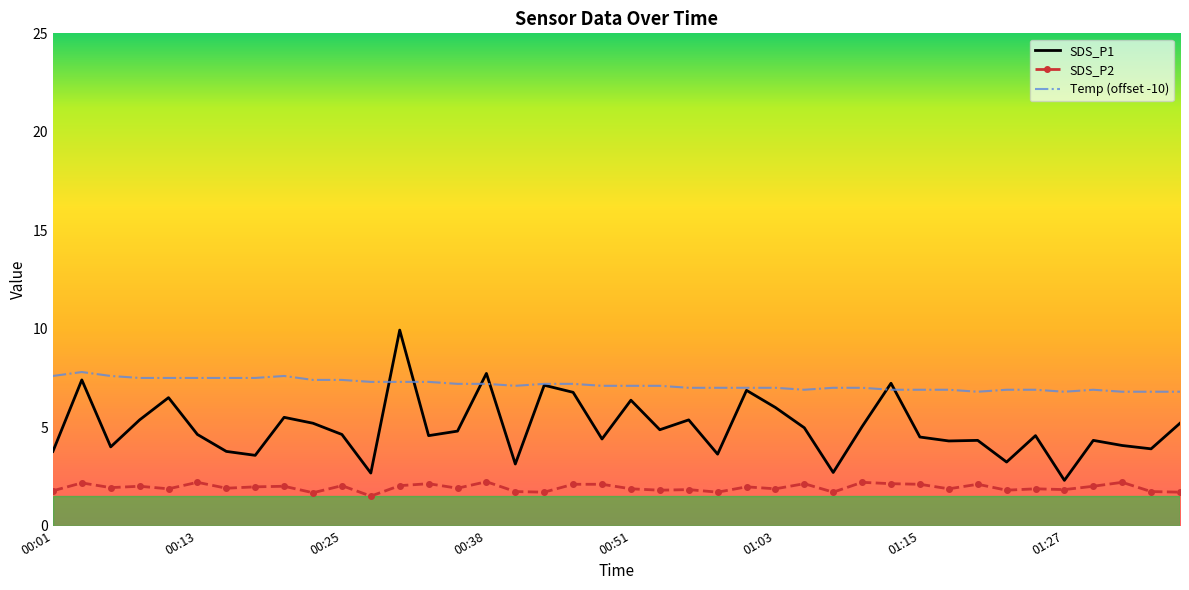

Rank the series by their maximum value, from lowest to highest.

SDS_P2, Temp (offset -10), SDS_P1